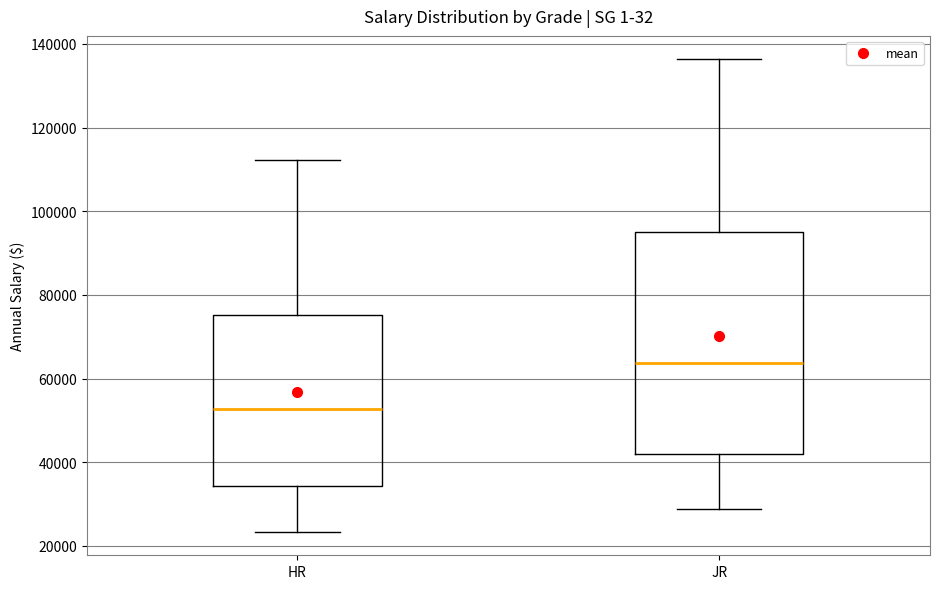

Reading left to right, transcribe this box plot: for each box, give where its median line is, the range the box spans, and where its two whiskers end, as read against the y-axis. The values are not printed on the chart, so give them approximately, as read against the axis.

HR: median 52000, box 34000 to 76000, whiskers 24000 to 112000
JR: median 64000, box 42000 to 94000, whiskers 28000 to 136000